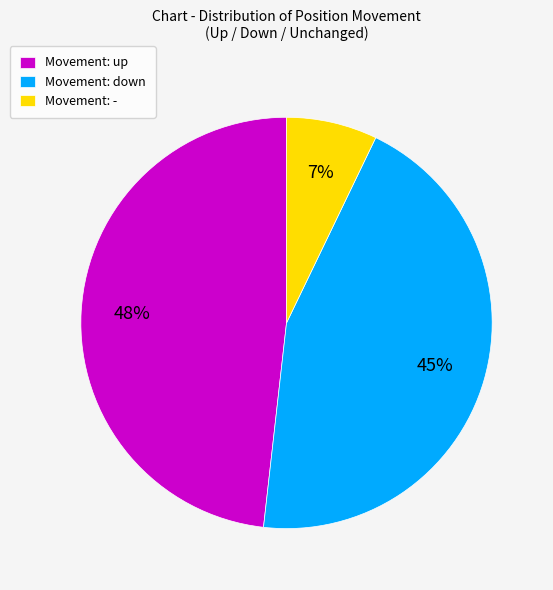

To the nearest percent, what is the difference between the largest and smallest slice percentages?

41%